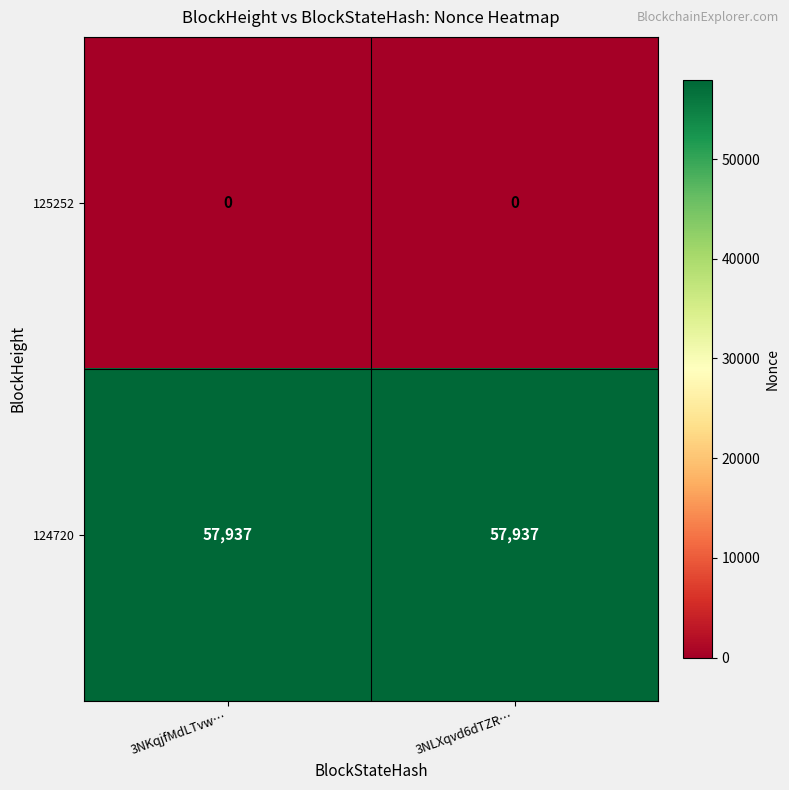

True or false: 124720 has a value of 57937 at 3NKqjfMdLTvw….

True